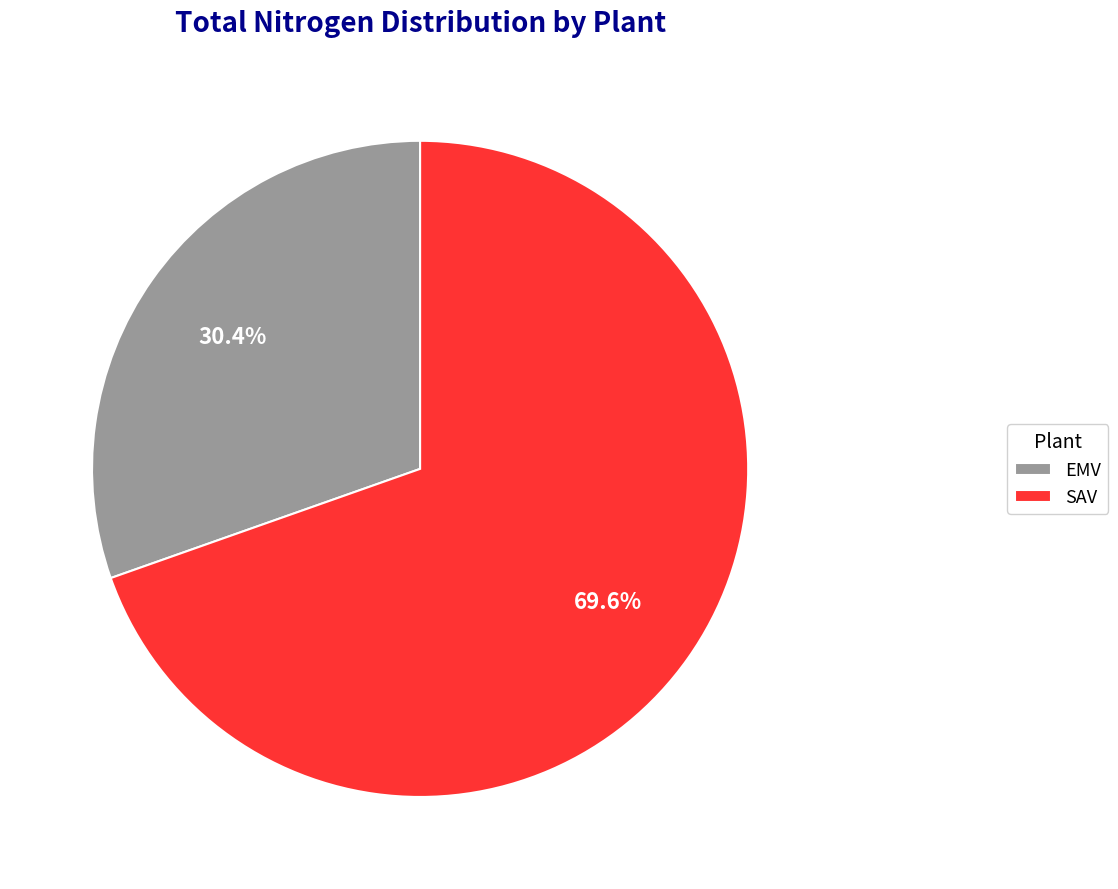

What percentage is the SAV slice, to the nearest percent?

70%